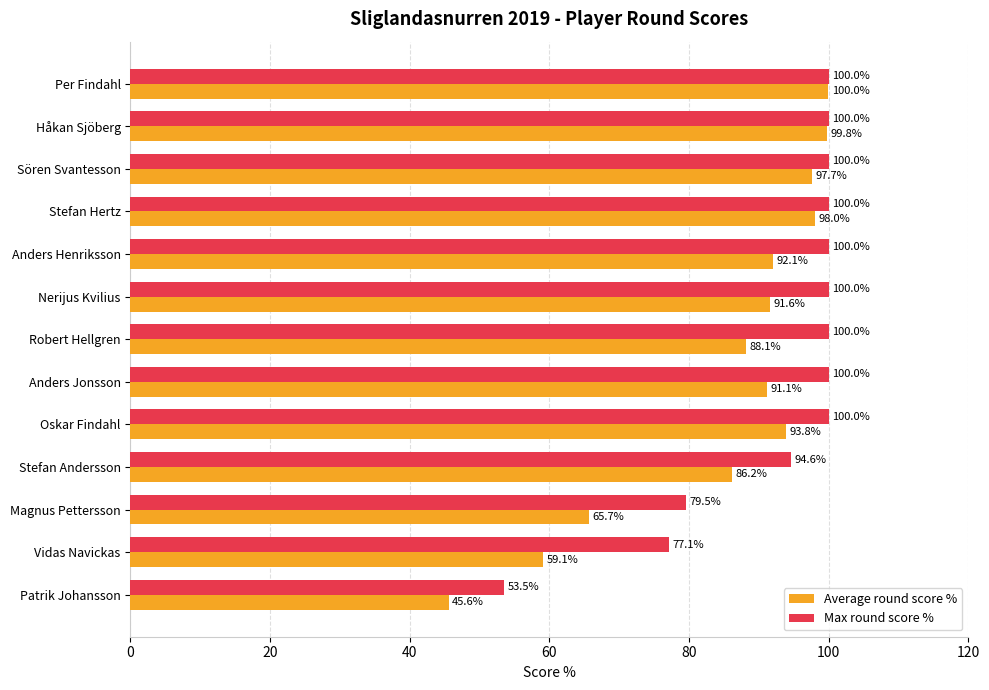

At how many categories does at least one series exceed 63?

12